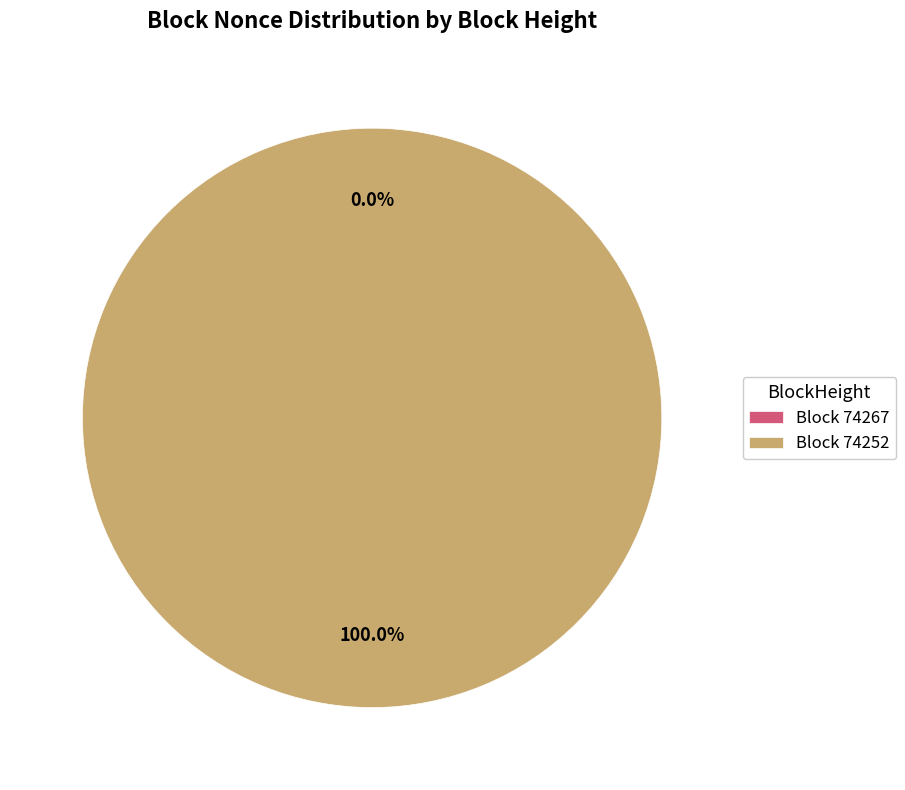

Which slice represents more than half of the pie?

Block 74252